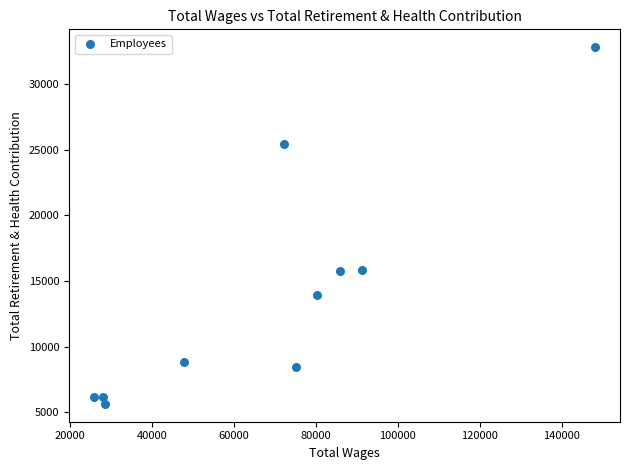

What is the range of X values (max minus min)?

122210